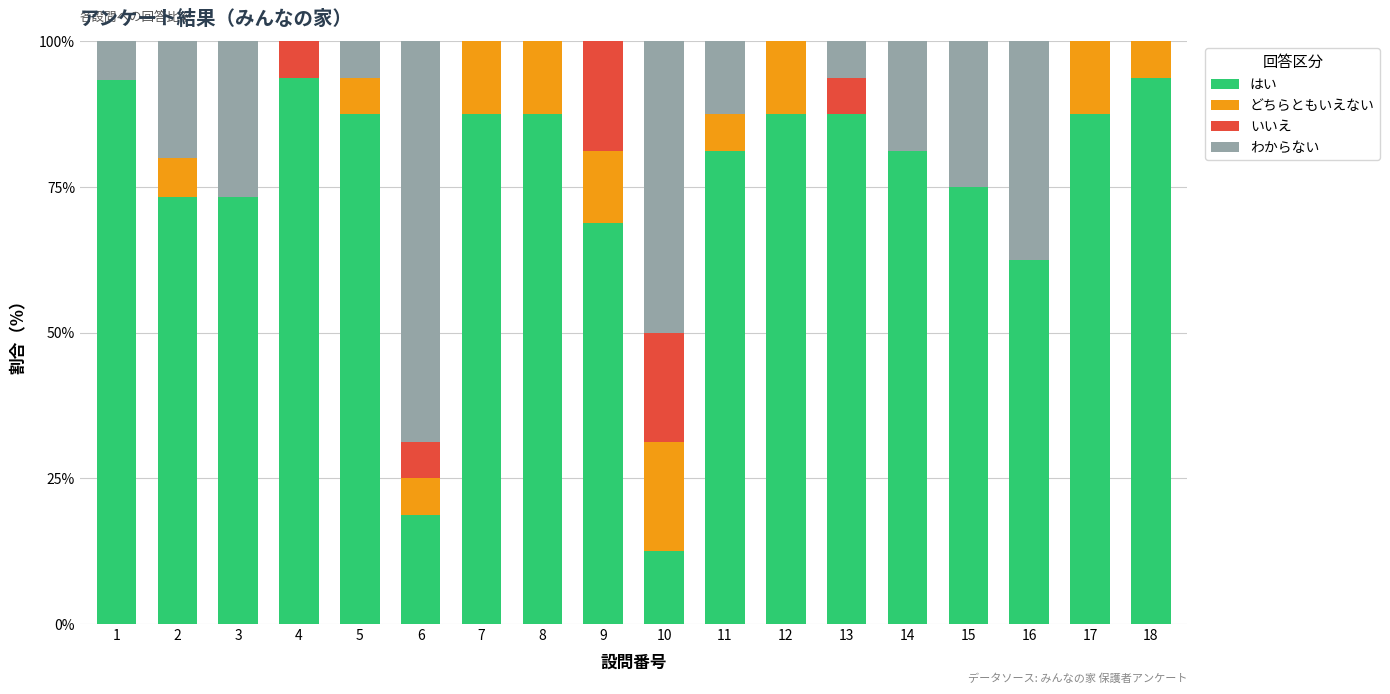

At which label is はい closest to 53?

16